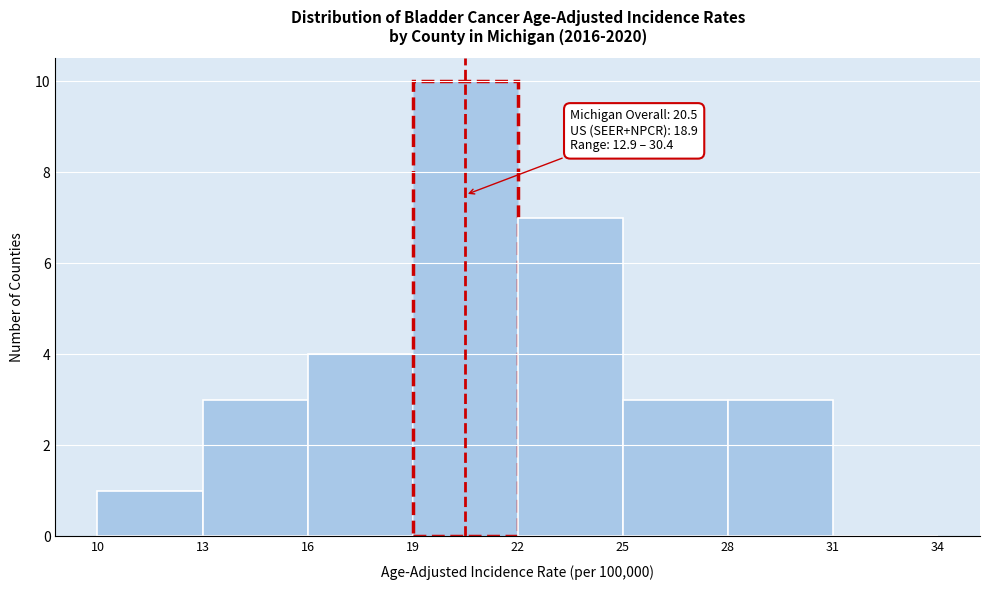

Which range on the x-axis has the tallest bar?

19 to 22